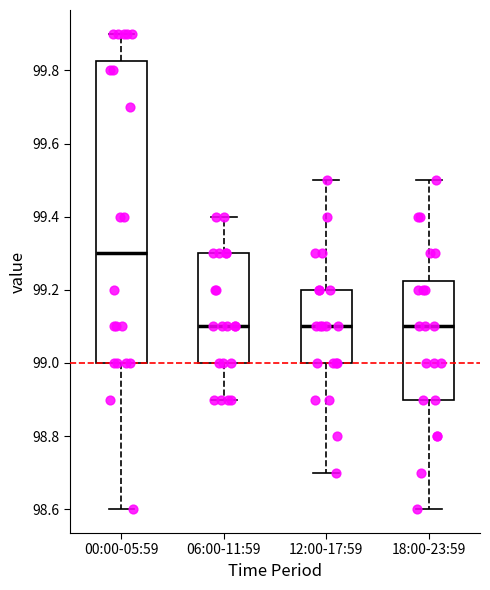

Reading left to right, transcribe this box plot: for each box, give where its median line is, the range the box spans, and where its two whiskers end, as read against the y-axis. The values are not printed on the chart, so give them approximately, as read against the axis.

00:00-05:59: median 99.30, box 99.00 to 99.82, whiskers 98.60 to 99.90
06:00-11:59: median 99.10, box 99.00 to 99.30, whiskers 98.90 to 99.40
12:00-17:59: median 99.10, box 99.00 to 99.20, whiskers 98.70 to 99.50
18:00-23:59: median 99.10, box 98.90 to 99.22, whiskers 98.60 to 99.50